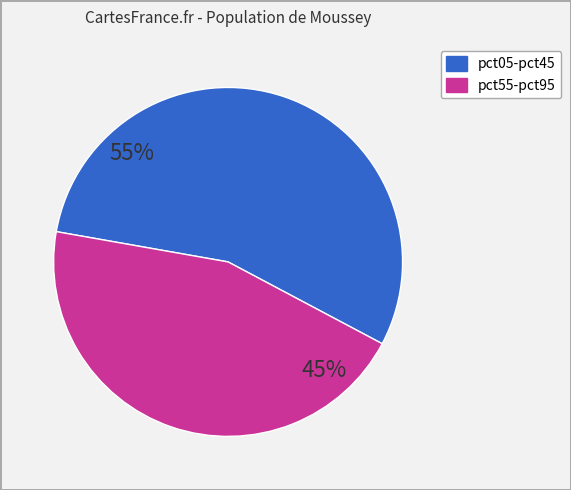

To the nearest percent, what is the difference between the largest and smallest slice percentages?

10%